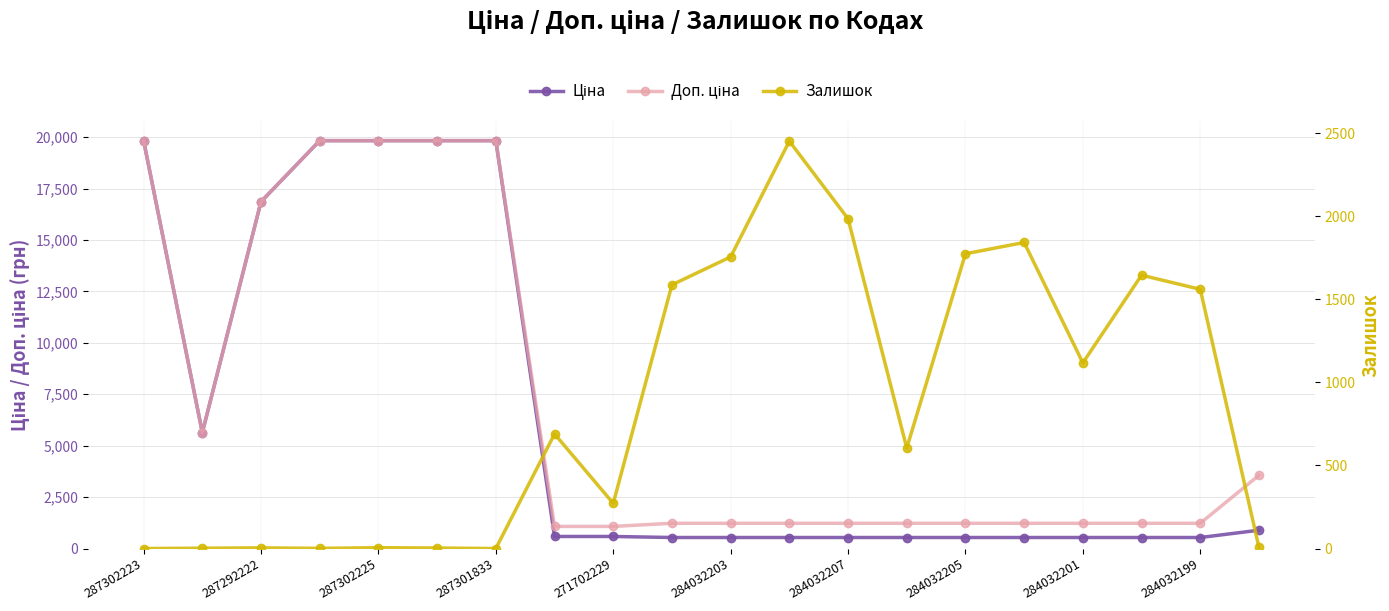

What is the value of the Доп. ціна point at the 20th from the left?

3559.7